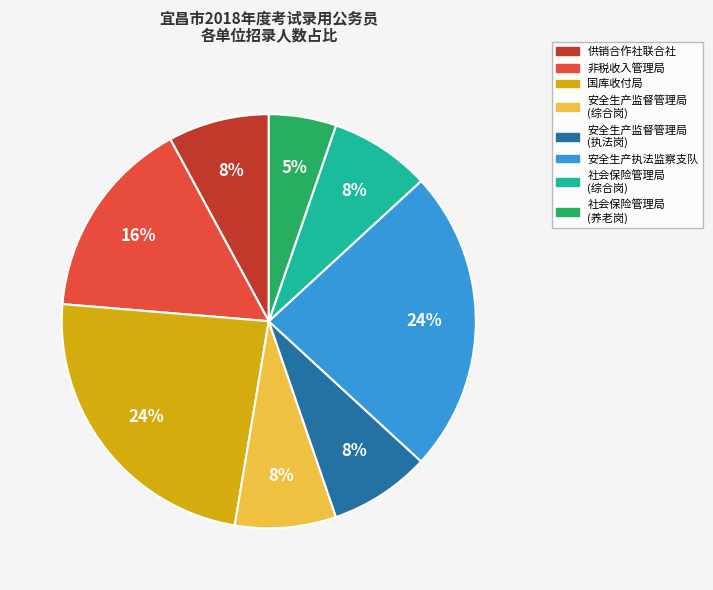

To the nearest percent, what is the average slice percentage?

12%